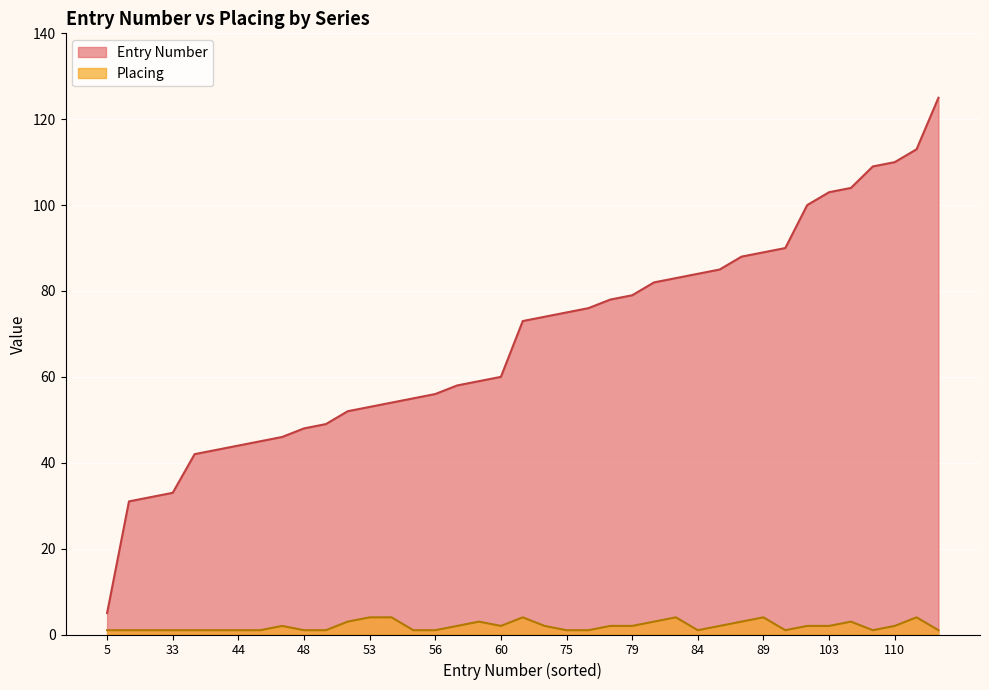

At which label does Entry Number first exceed 73?

74